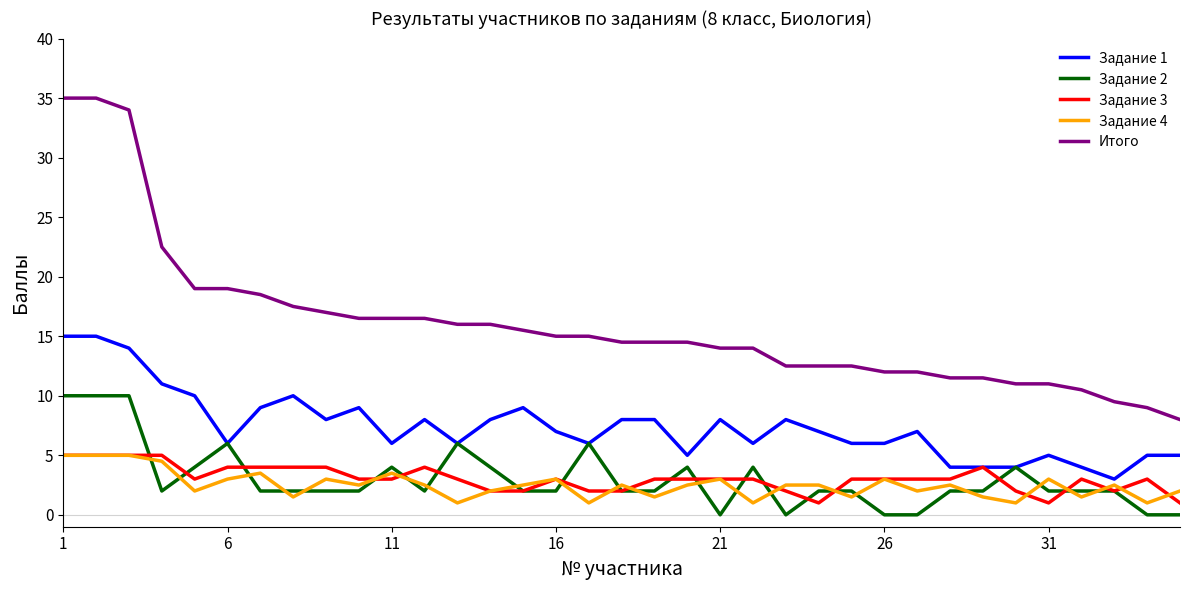

True or false: Задание 2 and Итого cross at least once.

False